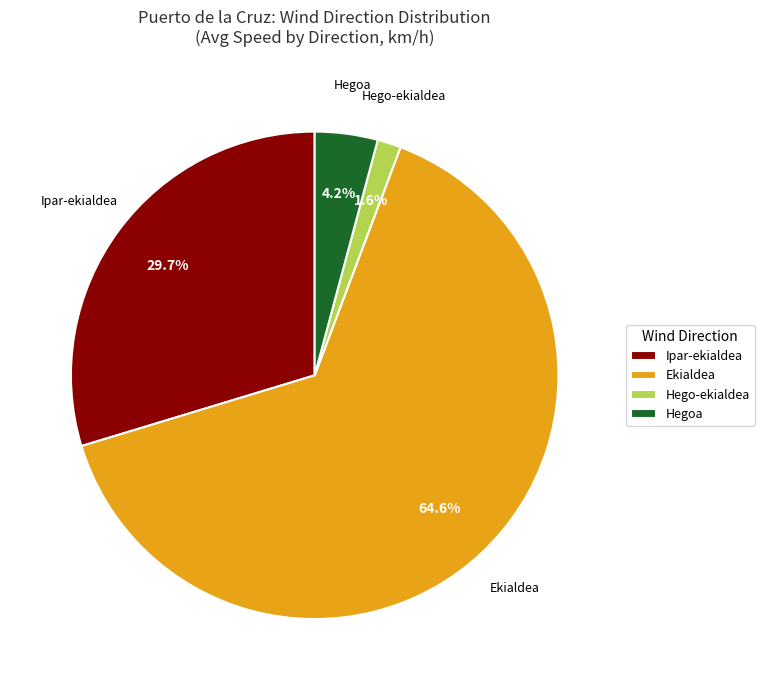

The Hegoa slice represents 15% of the pie. True or false?

False